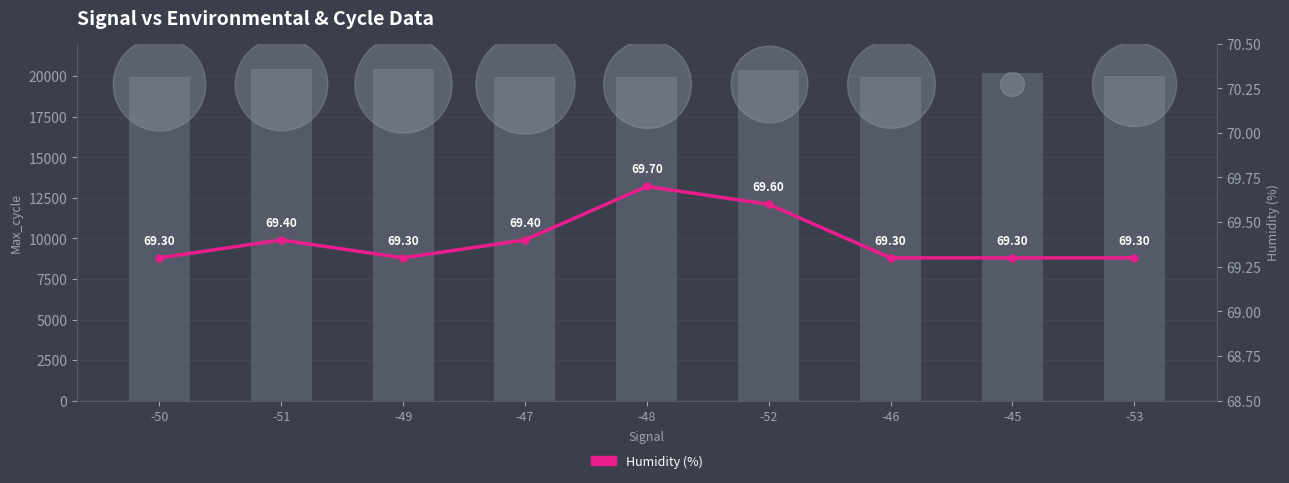

At how many categories does at least one series exceed 4077?

9